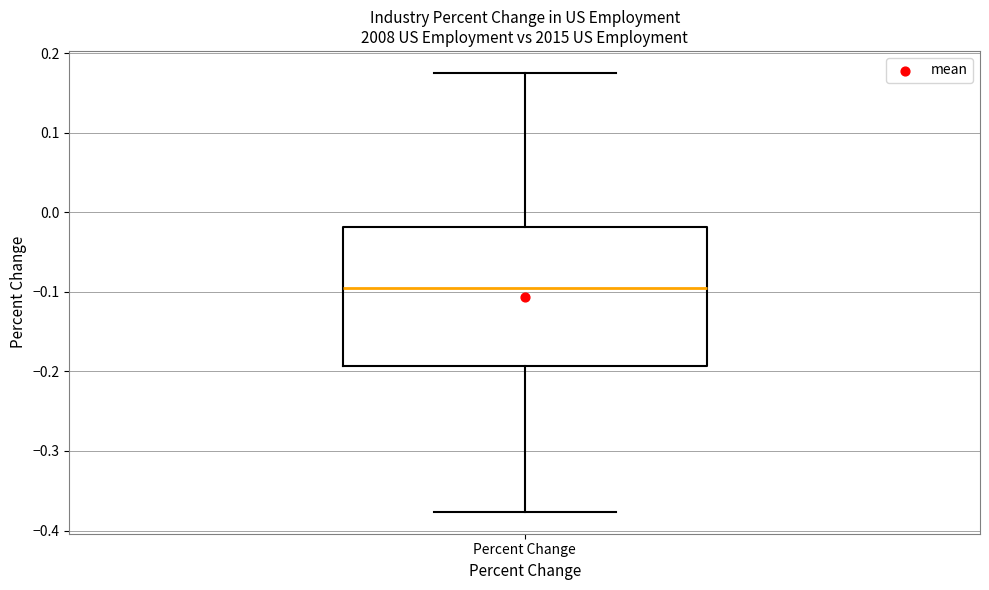

Read this box plot against the y-axis: the position of the median line, the range covered by the box, and the ends of both whiskers. The values are not printed on the chart, so give them approximately, as read against the axis.

median -0.09, box -0.19 to -0.02, whiskers -0.38 to 0.18